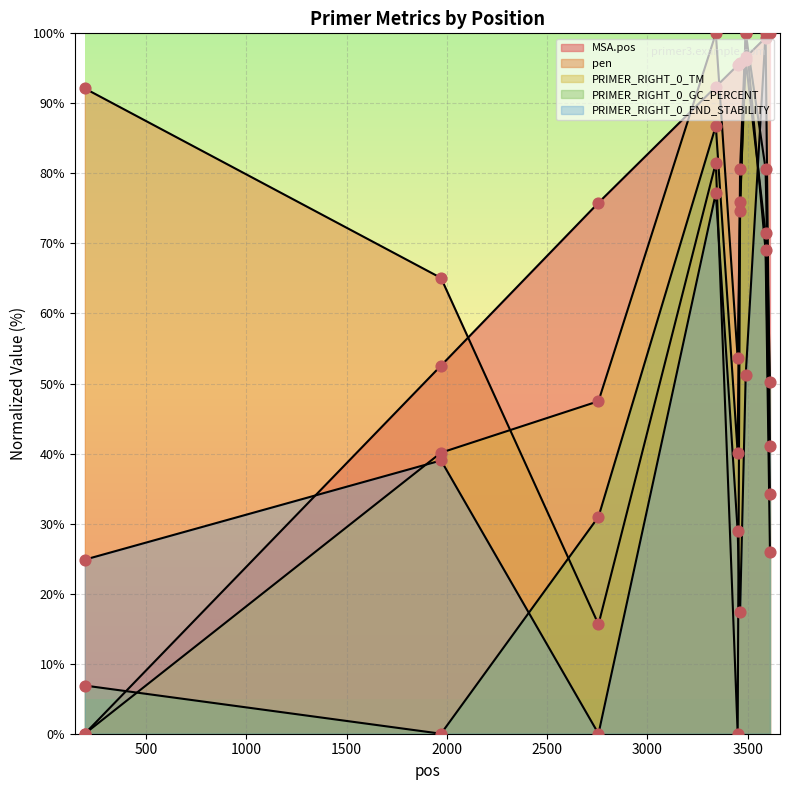

At how many categories does at least one series exceed 67?

8